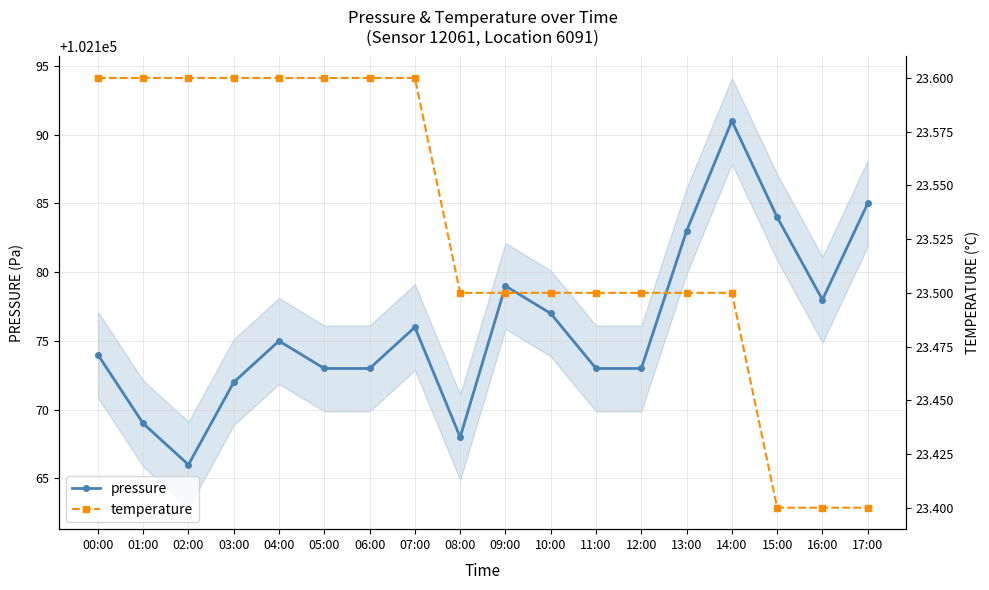

Reading right to left, transcribe all the data shown in this chart.

pressure: 102185.0	102178.0	102184.0	102191.0	102183.0	102173.0	102173.0	102177.0	102179.0	102168.0	102176.0	102173.0	102173.0	102175.0	102172.0	102166.0	102169.0	102174.0
temperature: 23.4	23.4	23.4	23.5	23.5	23.5	23.5	23.5	23.5	23.5	23.6	23.6	23.6	23.6	23.6	23.6	23.6	23.6